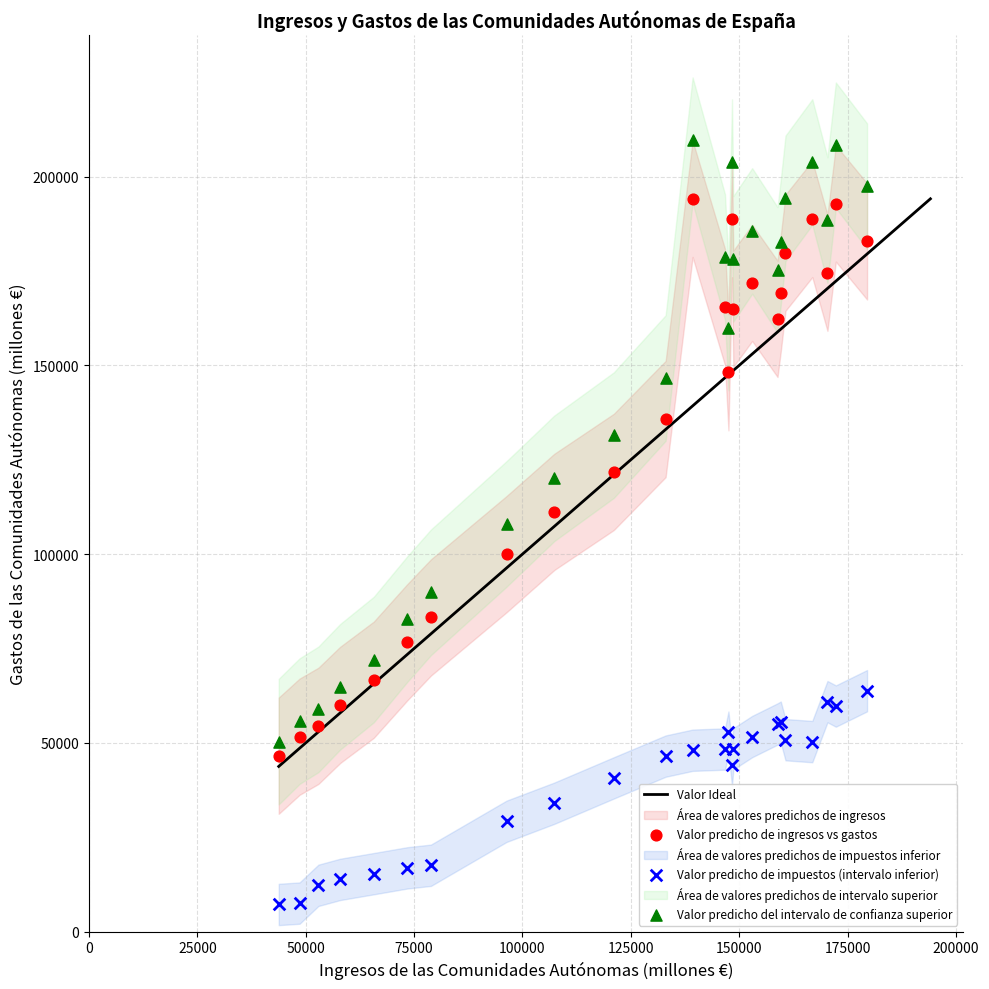

What is the X range (max minus min) for the scatter plot?

135737.0